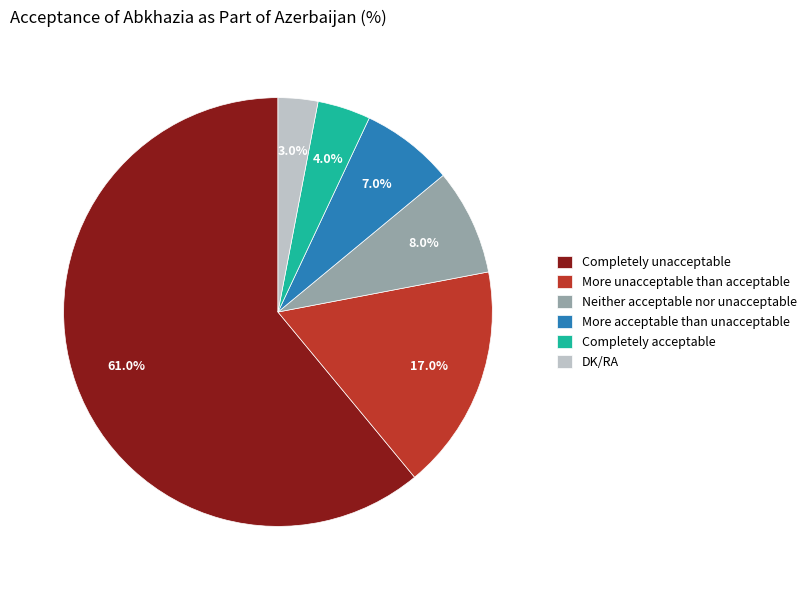

What is the smallest slice in the pie chart?

DK/RA